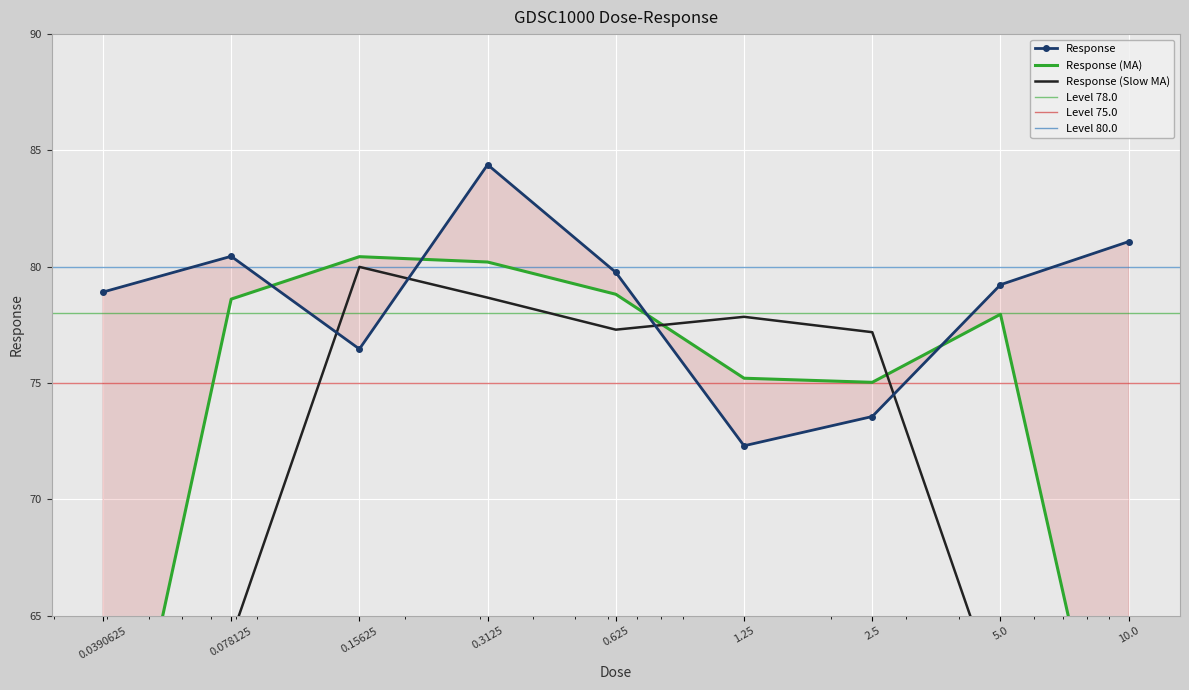

What is the sum of all values?

706.2